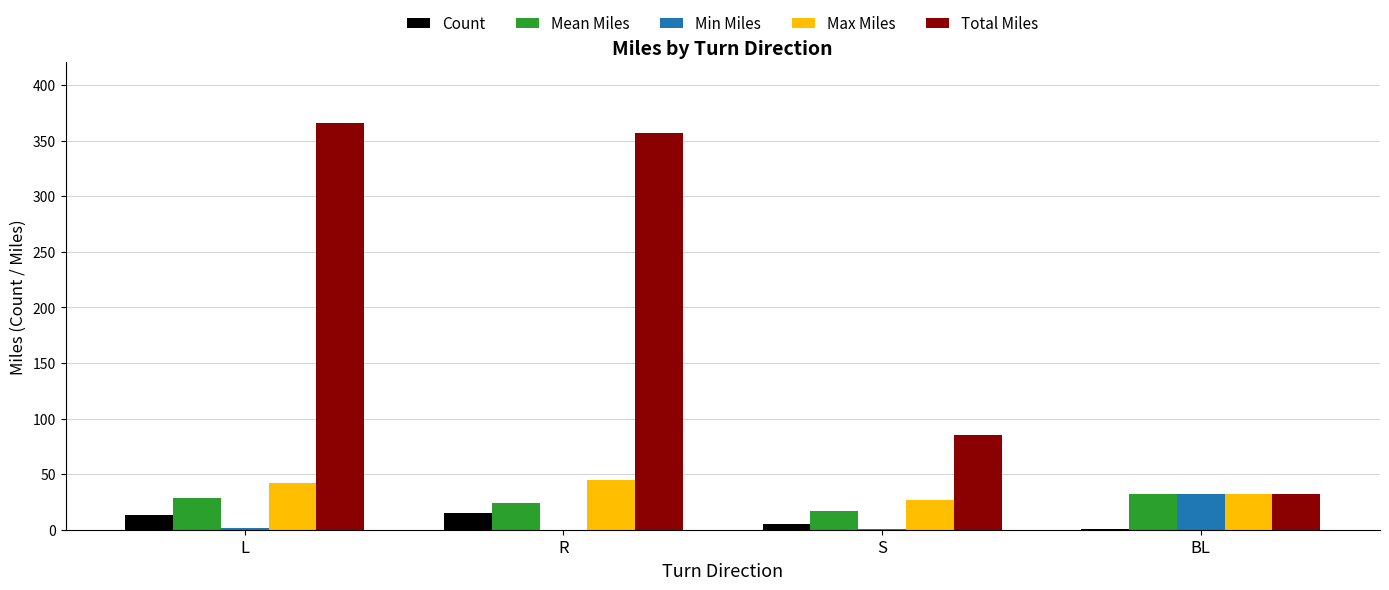

Which category has the highest value across all series?

L